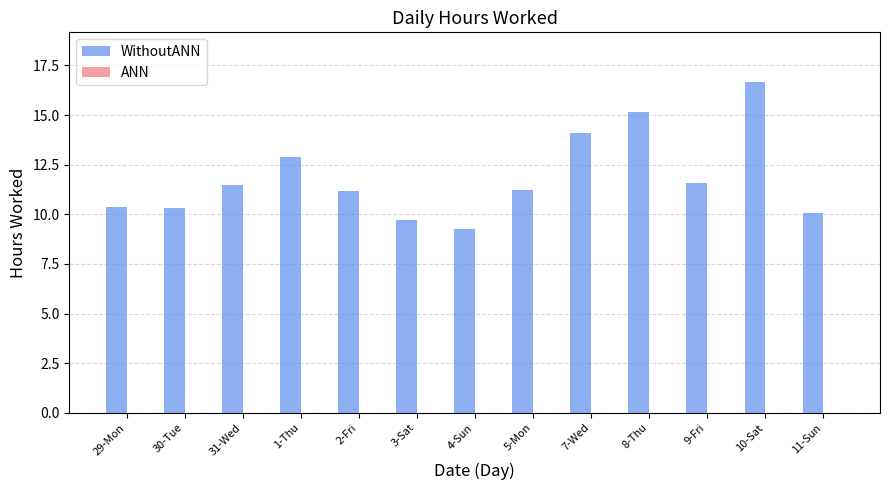

Approximately how many times larger is the value at 3-Sat compared to 1-Thu?

0.8